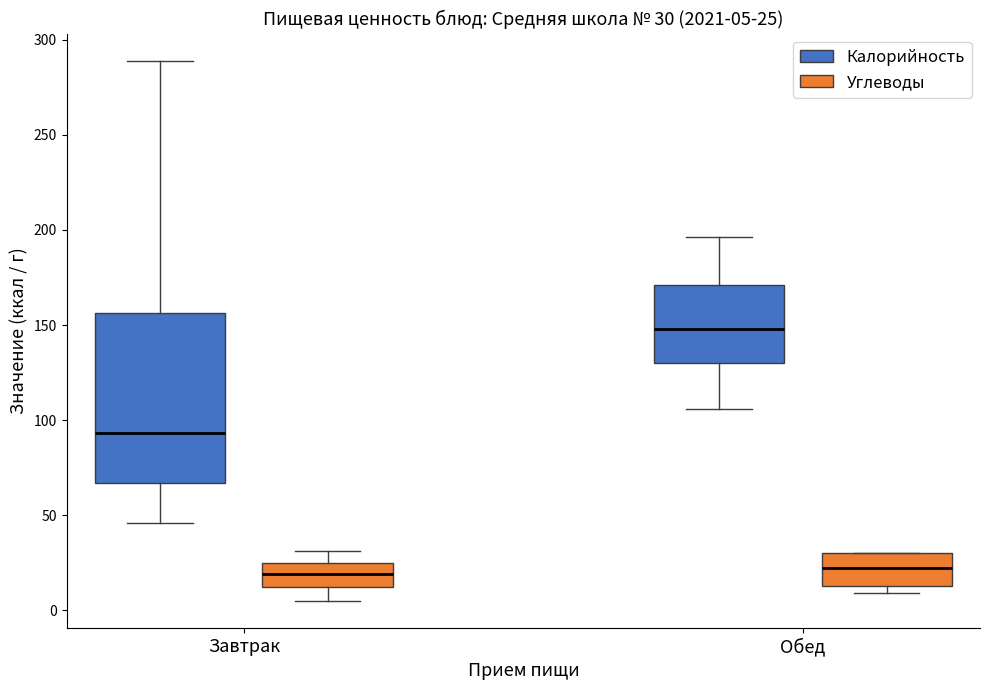

Which box's median line is the highest?

Обед (Калорийность)